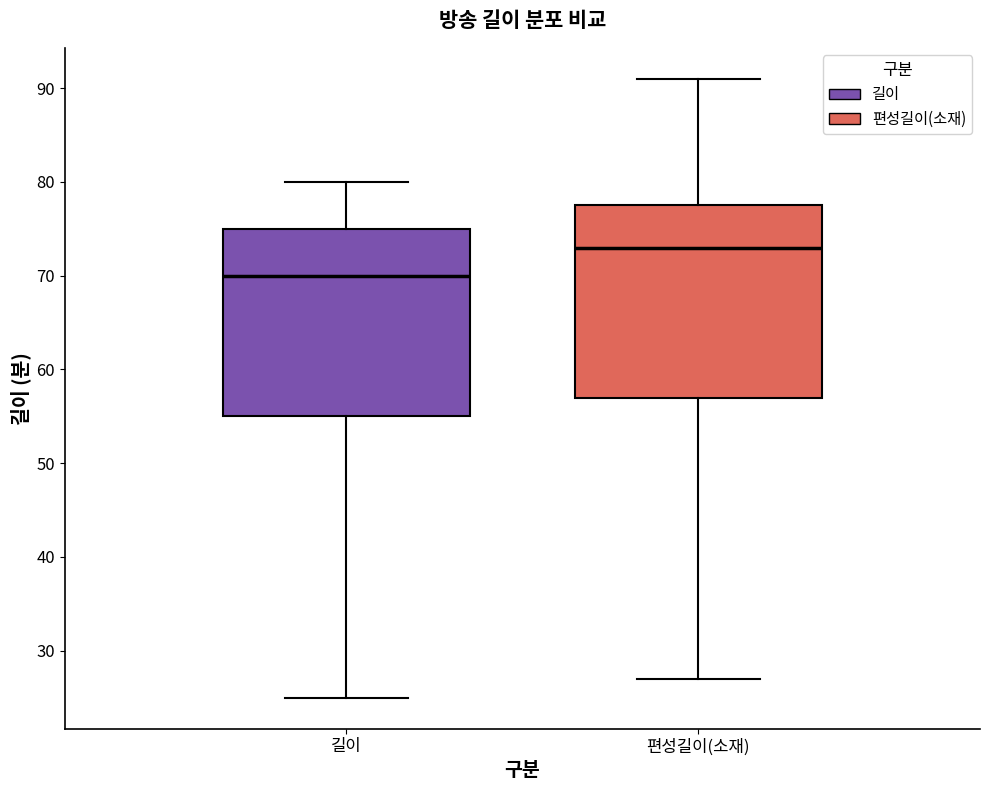

Reading left to right, read every box against the y-axis: the position of its median line, the range the box covers, and the ends of its whiskers. The values are not printed on the chart, so give them approximately, as read against the axis.

길이: median 70, box 55 to 75, whiskers 25 to 80
편성길이(소재): median 73, box 57 to 78, whiskers 27 to 91